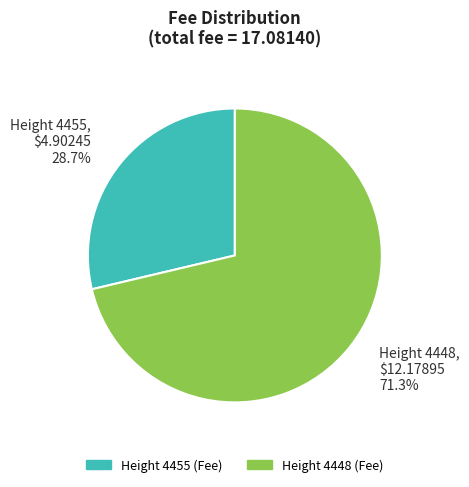

To the nearest percent, what is the difference between the largest and smallest slice percentages?

43%